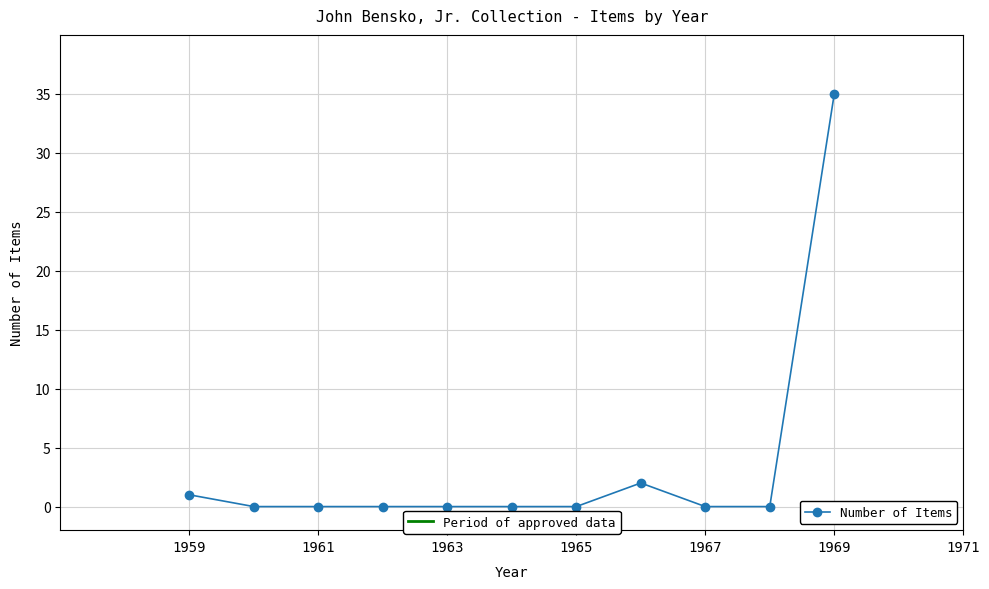

True or false: the data has more than 0 interior local peaks.

True